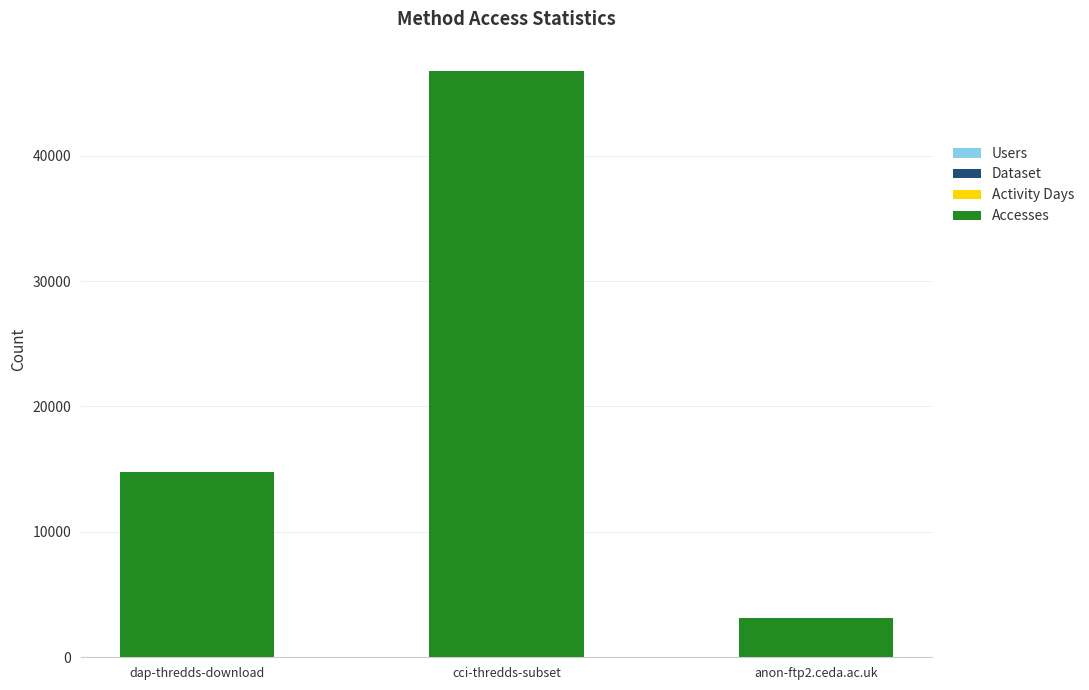

At which category is the sum across all series the highest?

cci-thredds-subset